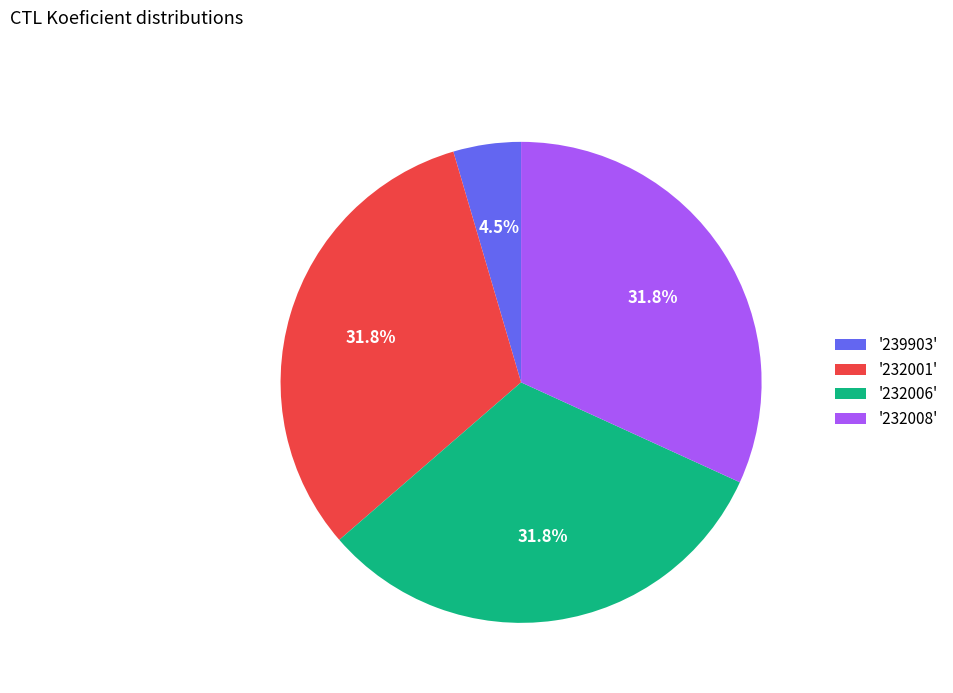

Is there a majority slice in this chart?

No